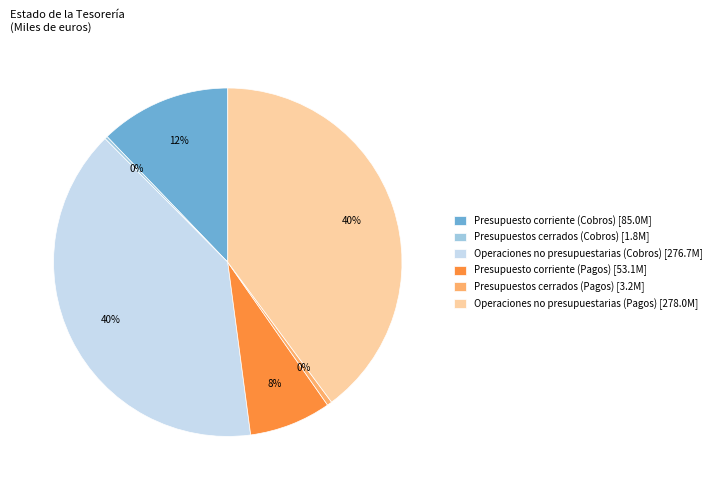

Does any single category account for the majority?

No